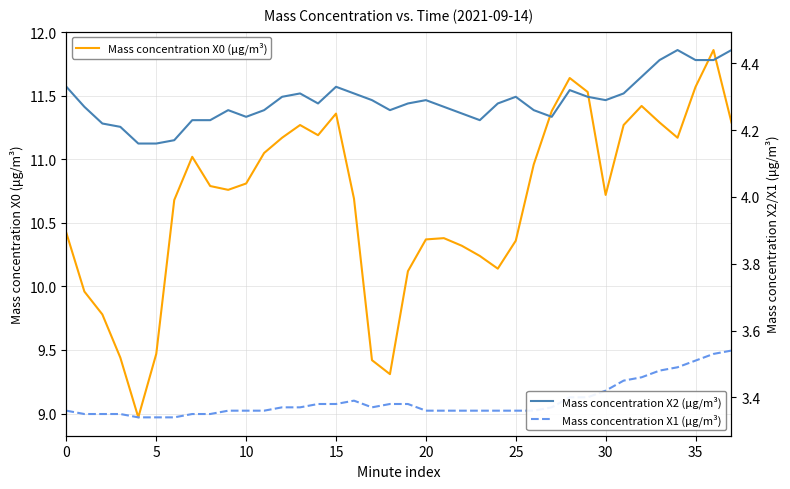

Count the number of categories in the chart.

38